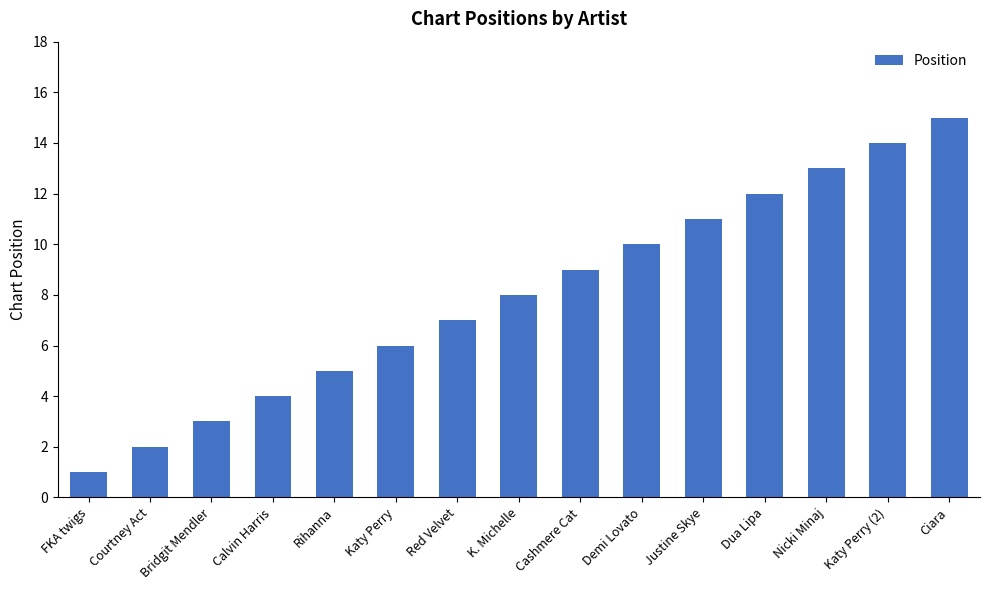

Which label corresponds to the largest value in the chart?

Ciara